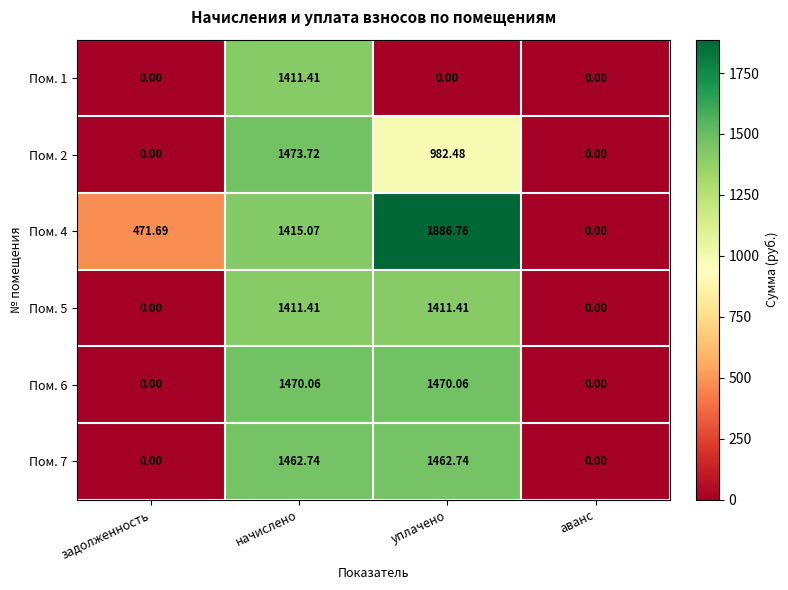

How many values in the Пом. 4 series exceed 1415?

2